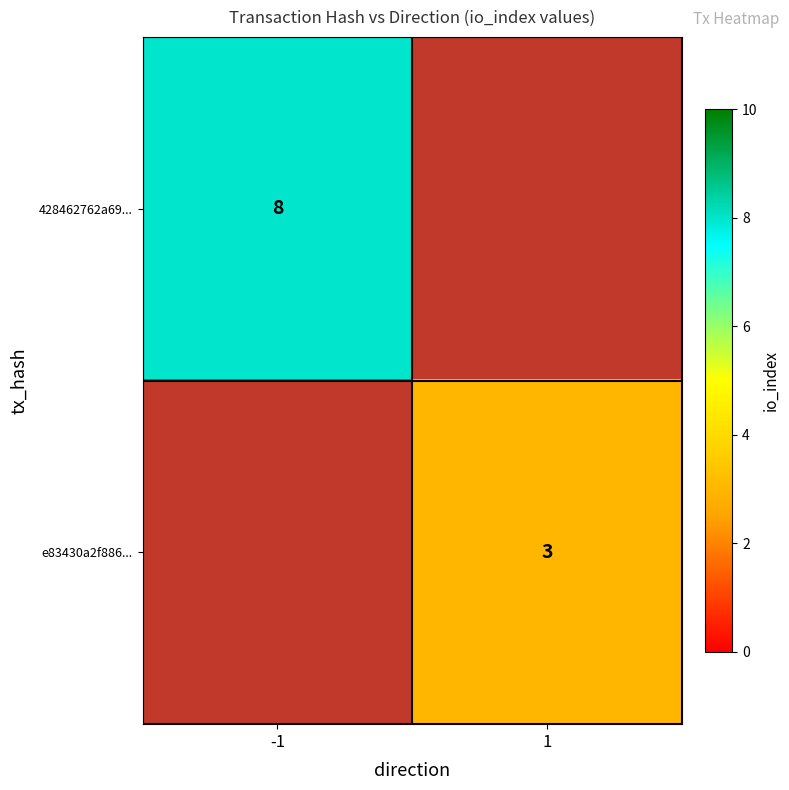

The value of 428462762a69... at -1 is 13. True or false?

False